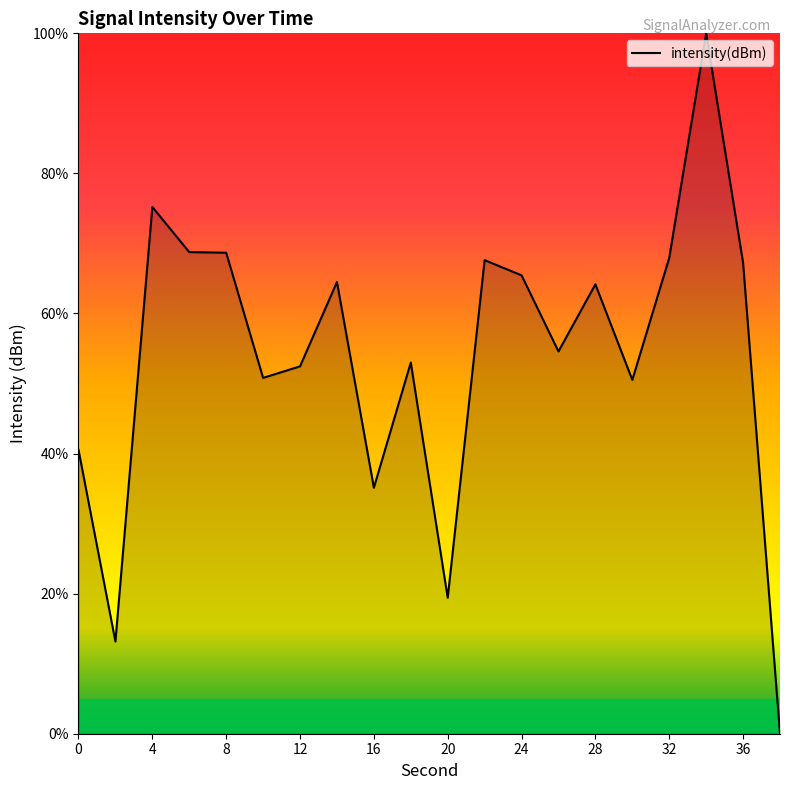

What is the difference between the maximum and minimum values?

100.0